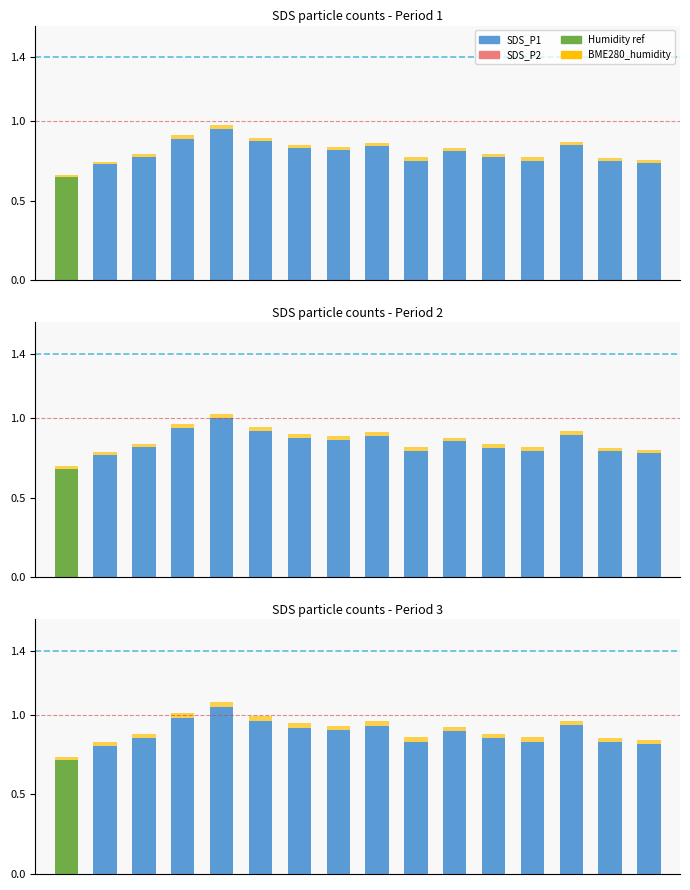

Is it true that BME280_humidity equals 0.0 at 10?

True